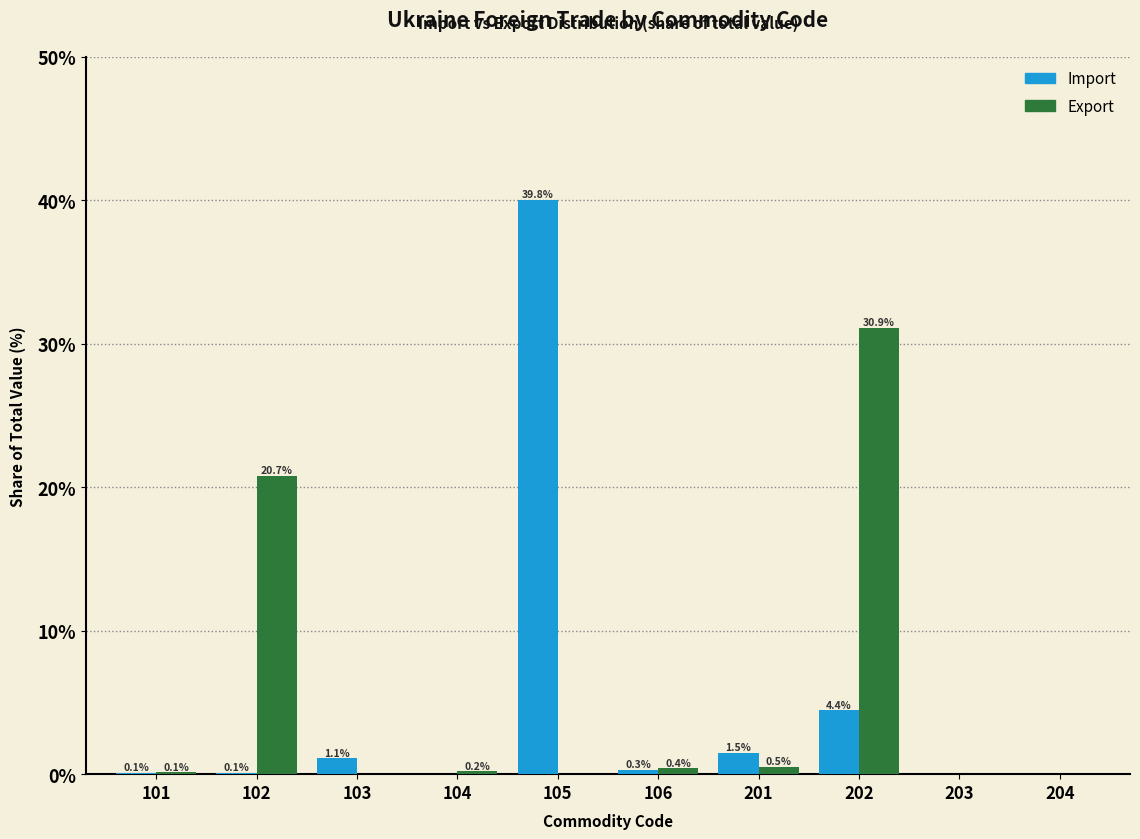

Reading left to right, extract all data points from this chart.

Import: 101=0.1	102=0.1	103=1.1	104=0.0	105=39.8	106=0.3	201=1.5	202=4.4	203=0.0	204=0.0
Export: 101=0.1	102=20.7	103=0.0	104=0.2	105=0.0	106=0.4	201=0.5	202=30.9	203=0.0	204=0.0